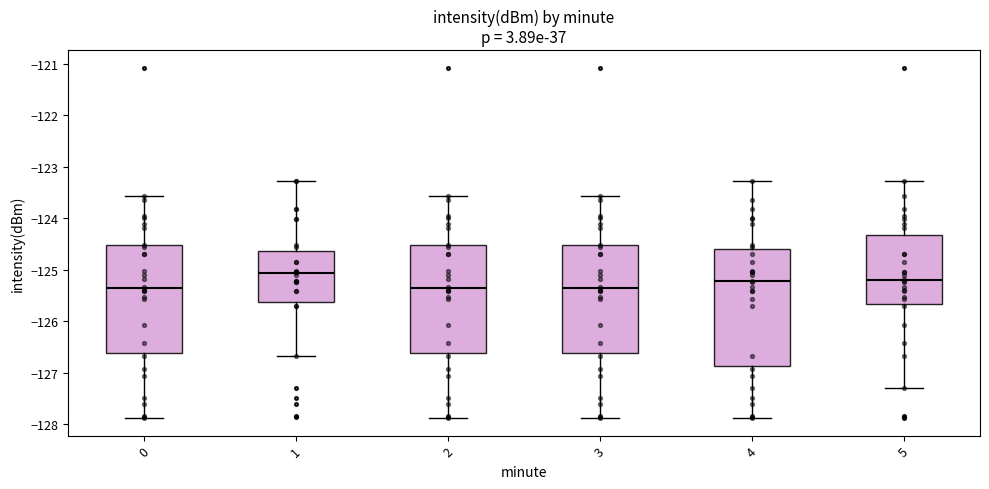

Which box is the tallest, from its lower edge to its upper edge?

4